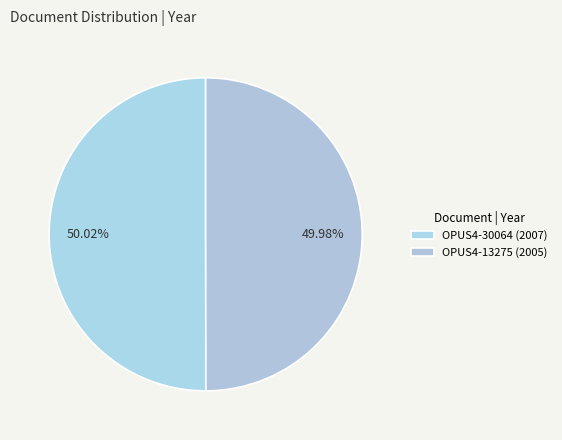

To the nearest percent, what percentage of the pie is OPUS4-30064 (2007)?

50%